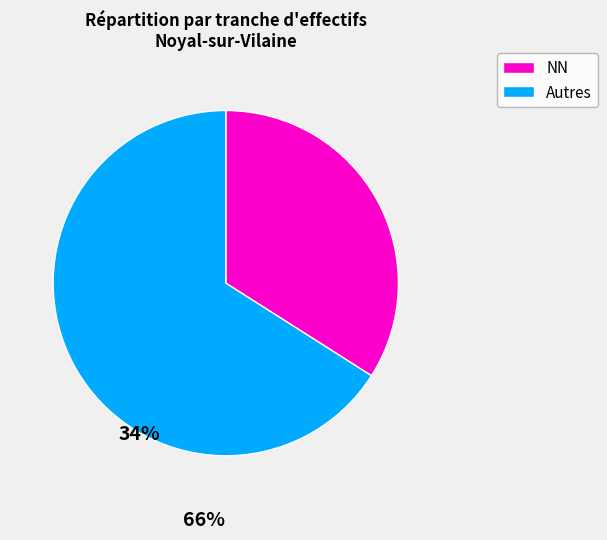

Count the number of slices in the pie.

2